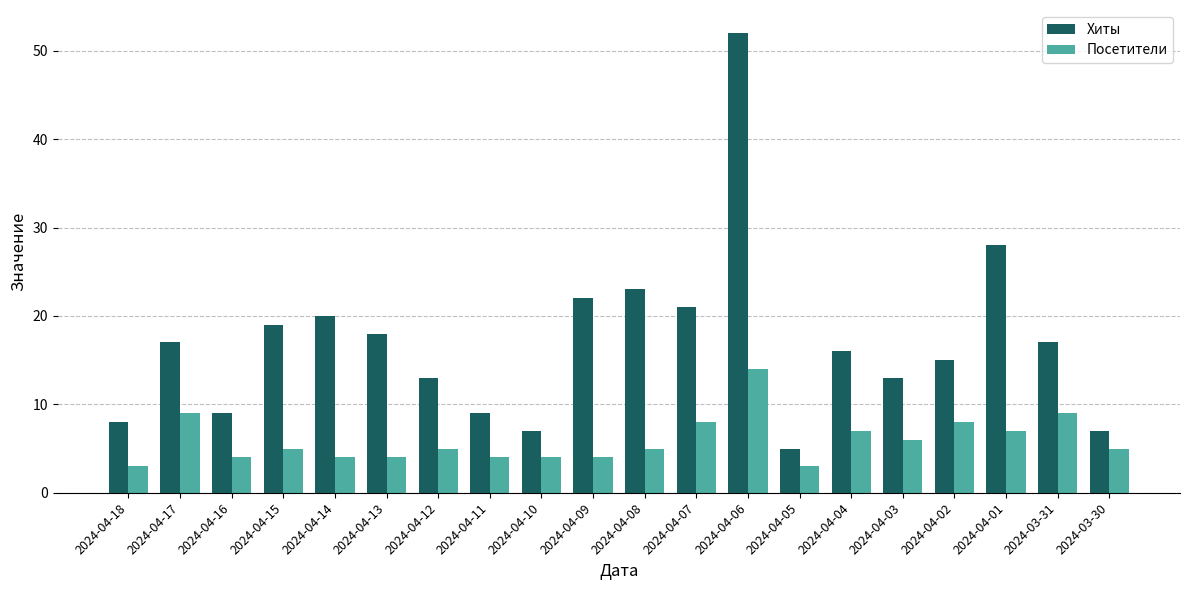

What position from the left is 2024-04-06?

13